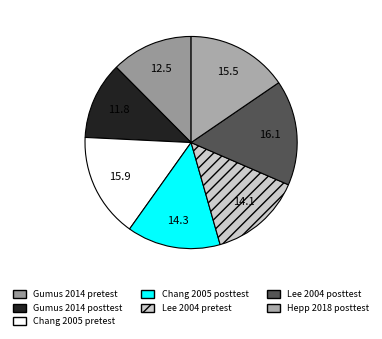

Do Chang 2005 pretest and Chang 2005 posttest together represent more than half of the pie?

No